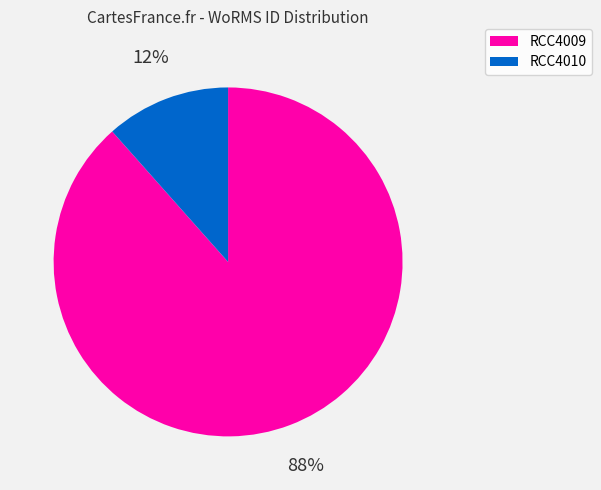

Which category accounts for the majority?

RCC4009